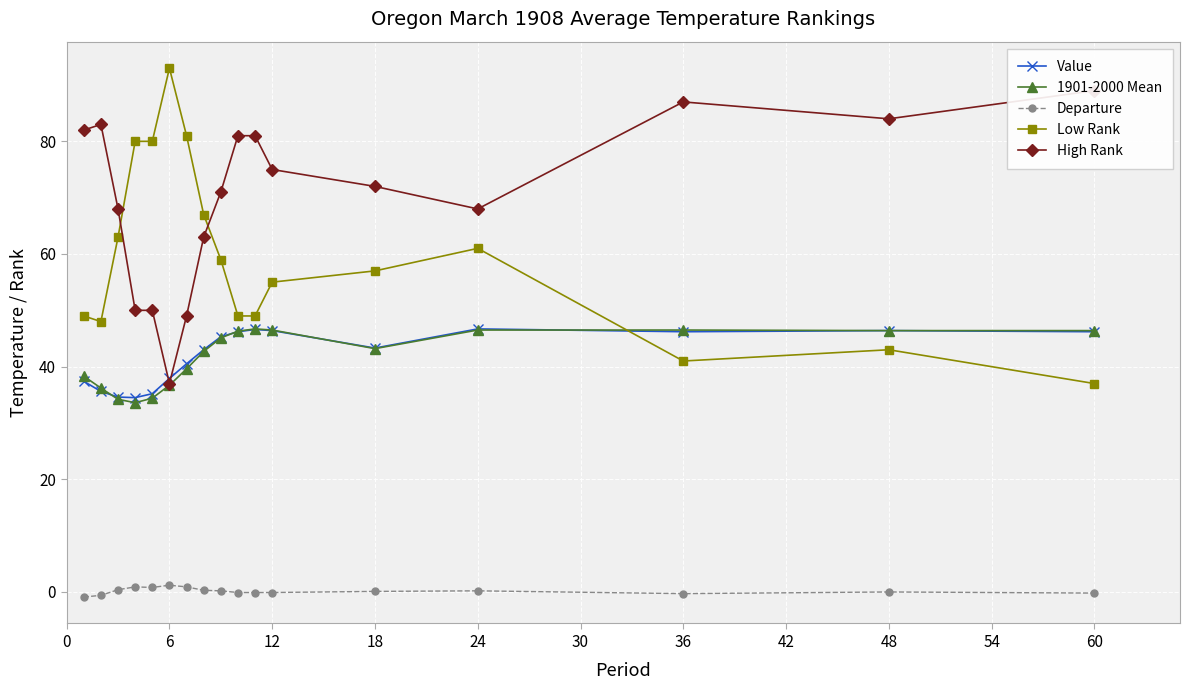

Is it true that 1901-2000 Mean equals 43.2 at 18?

True